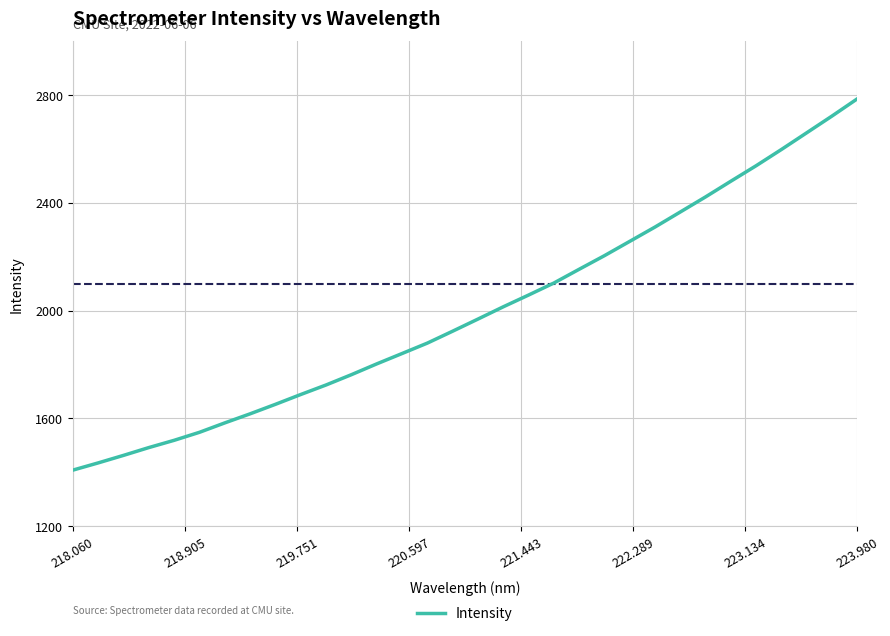

What is the minimum value shown in the chart?

1408.1